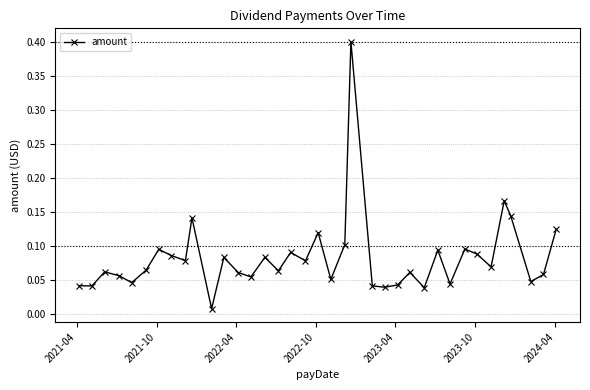

What is the maximum value shown in the chart?

0.4